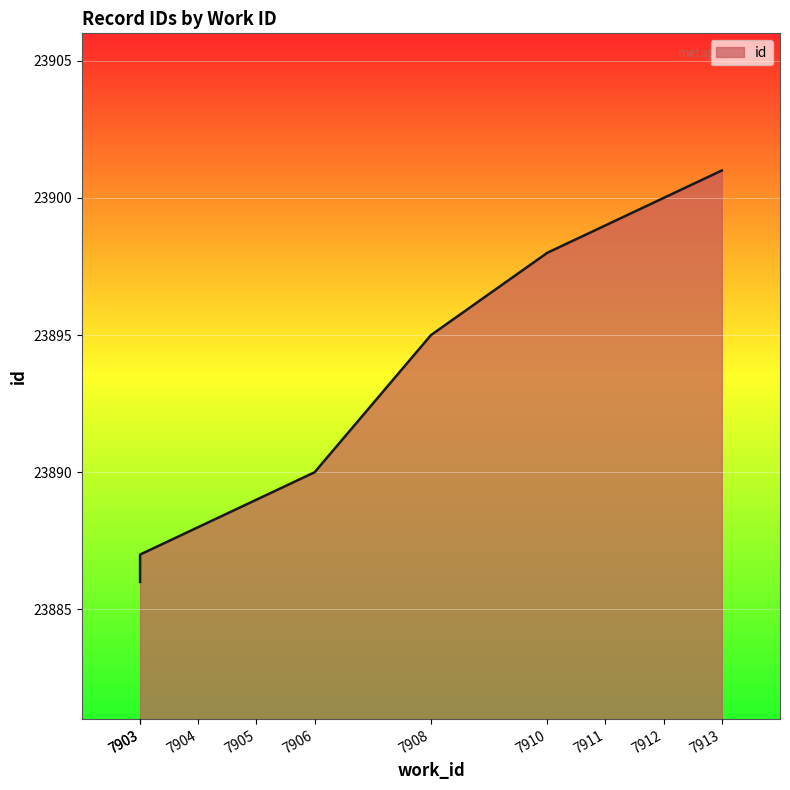

What is the sum of all values?

238933